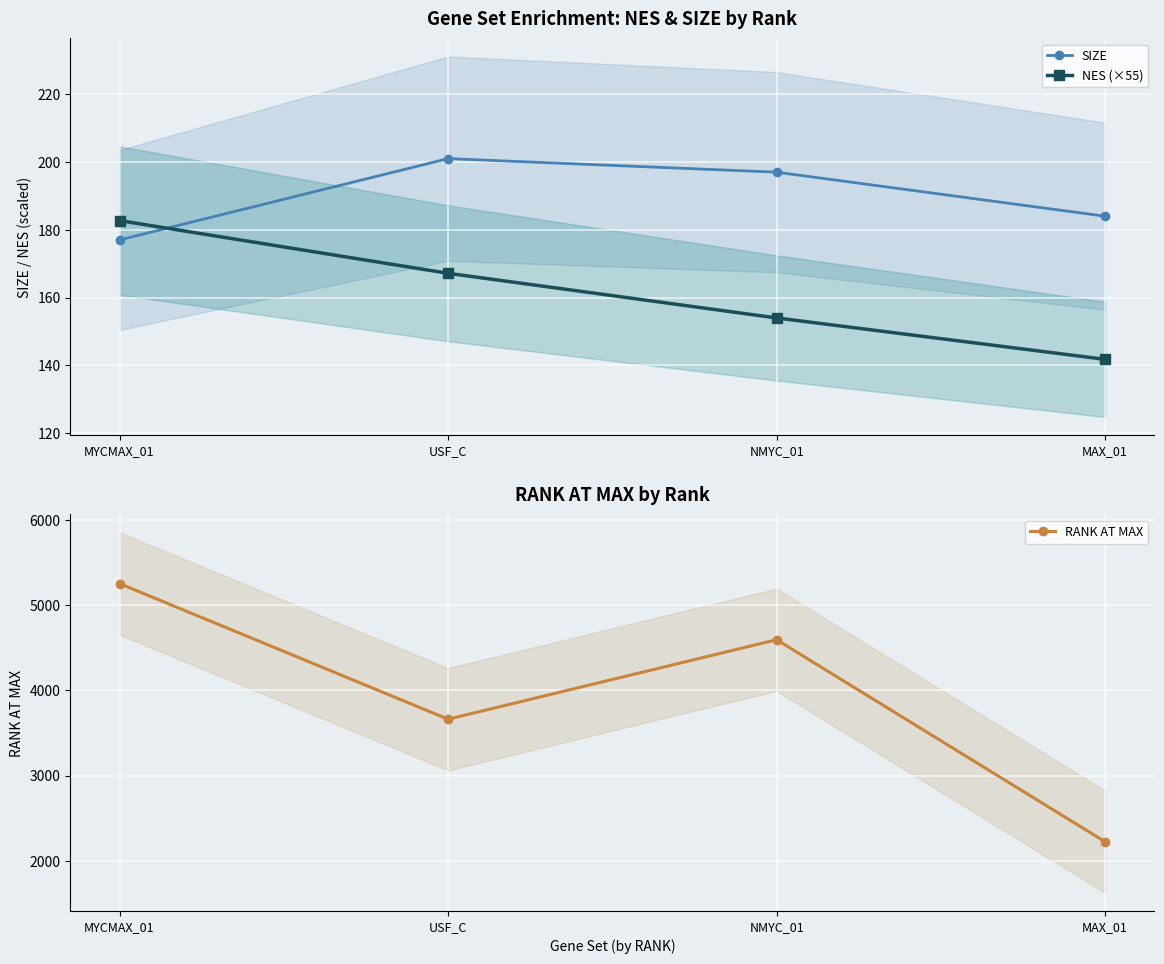

How many lines are shown in the chart?

3